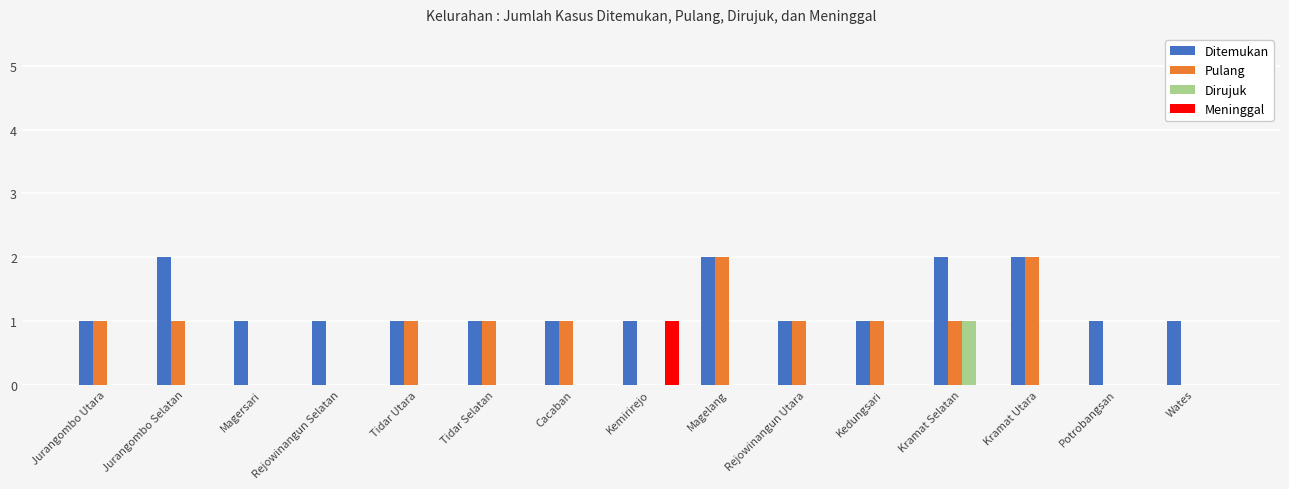

Does the chart contain stacked bars?

No